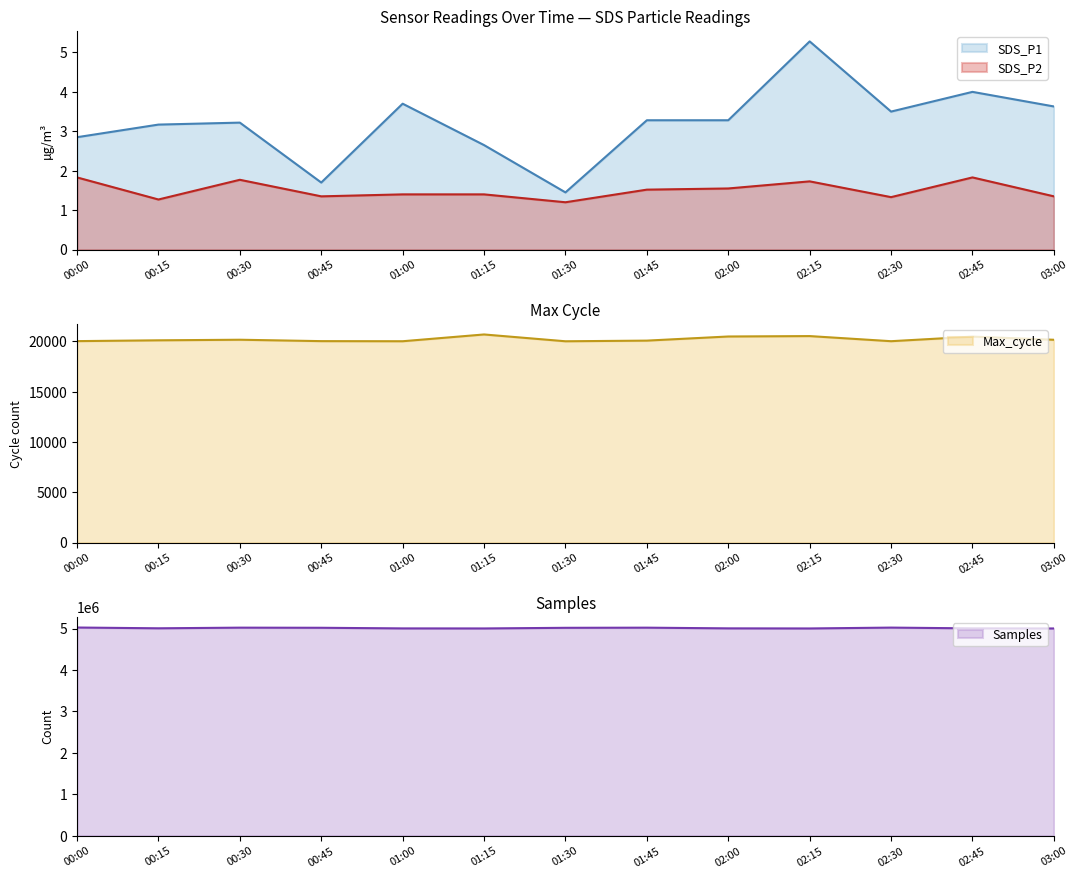

Which series has the widest spread of values?

Samples